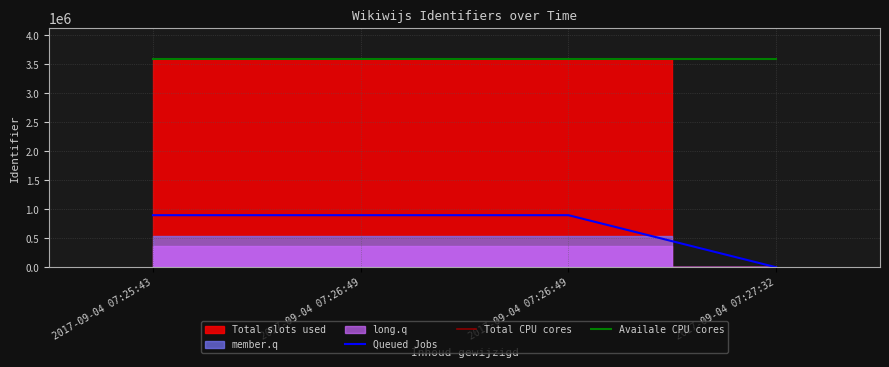

Read the Queued Jobs value at 2017-09-04 07:26:49, to the nearest 100.

897700